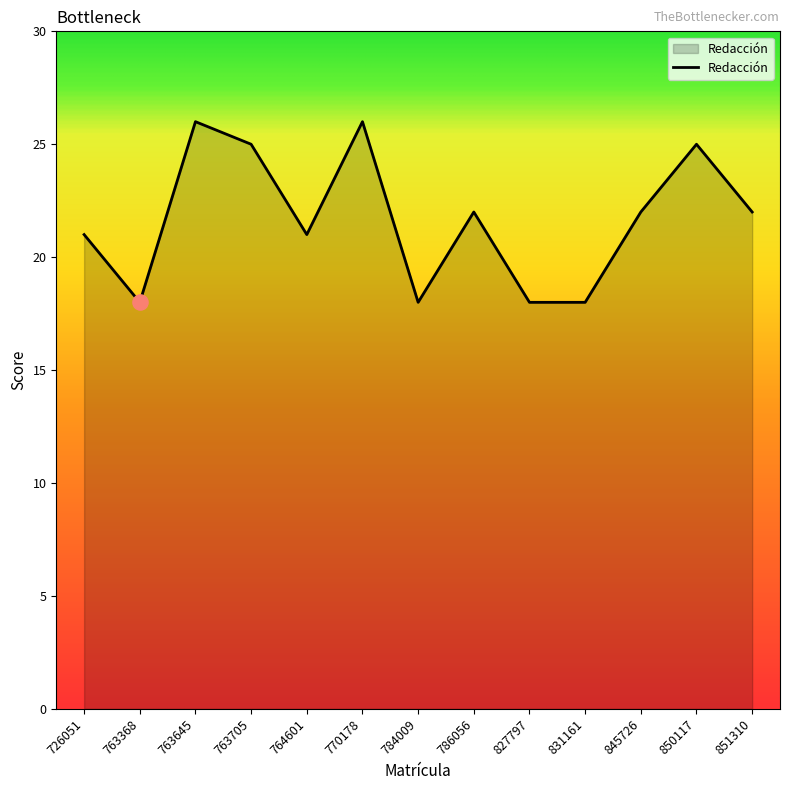

What is the change in value from 726051 to 827797?

-3